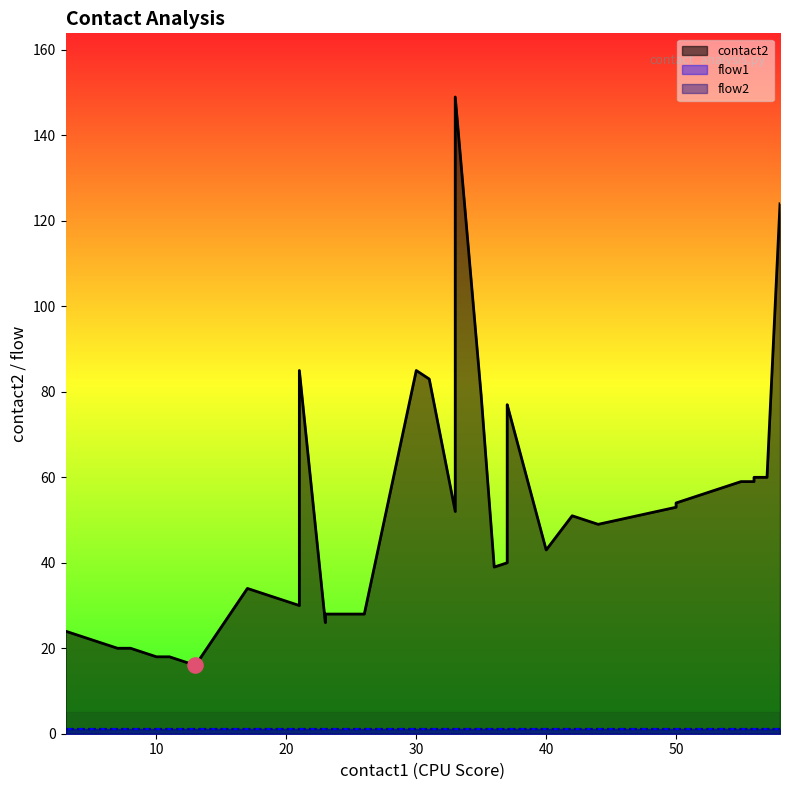

What are all the series names shown in the legend?

contact2, flow1, flow2